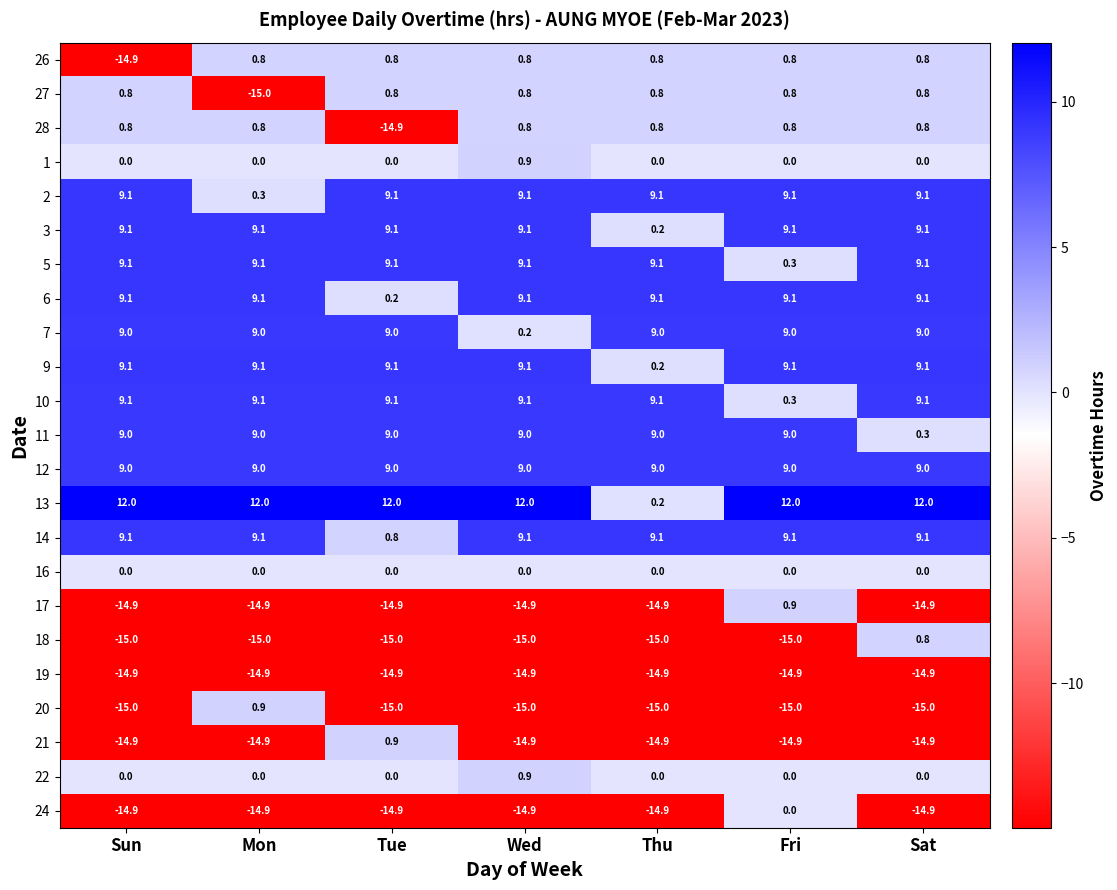

True or false: 17 has a value of -6.9 at Thu.

False